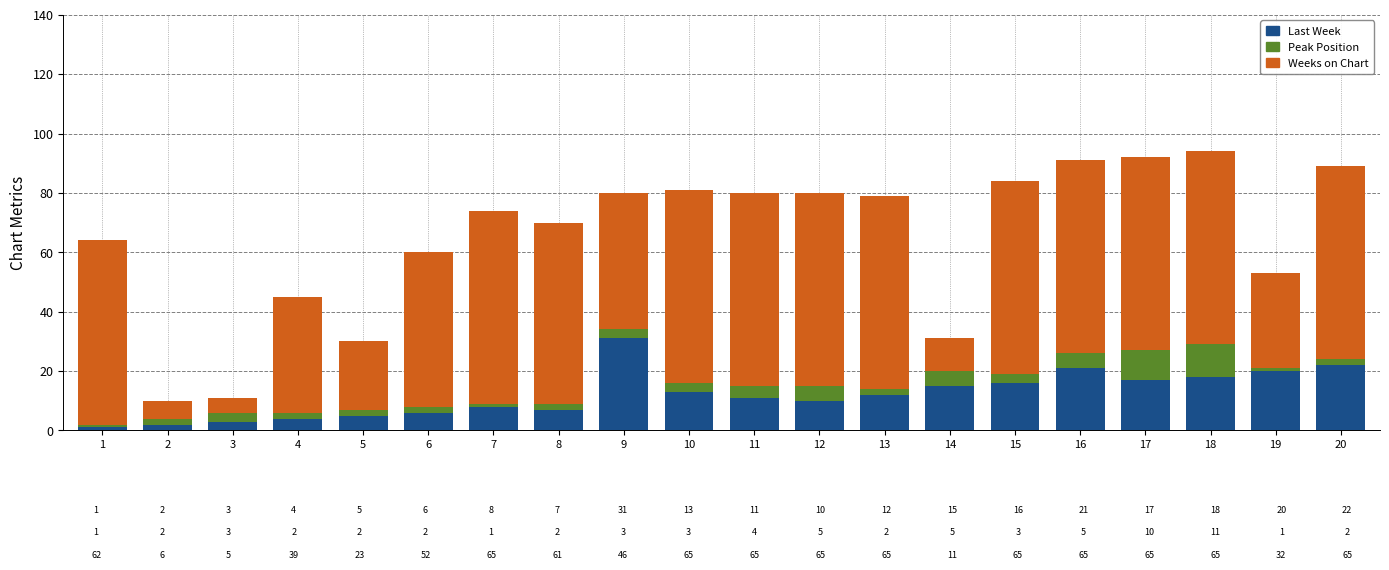

Which category has the highest value in the Last Week series?

9